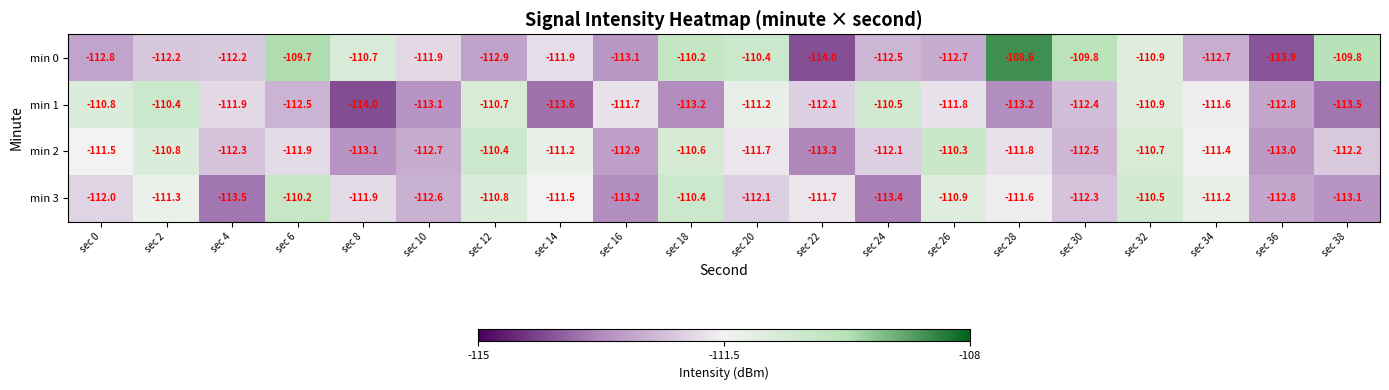

What is the smallest value displayed?

-114.0